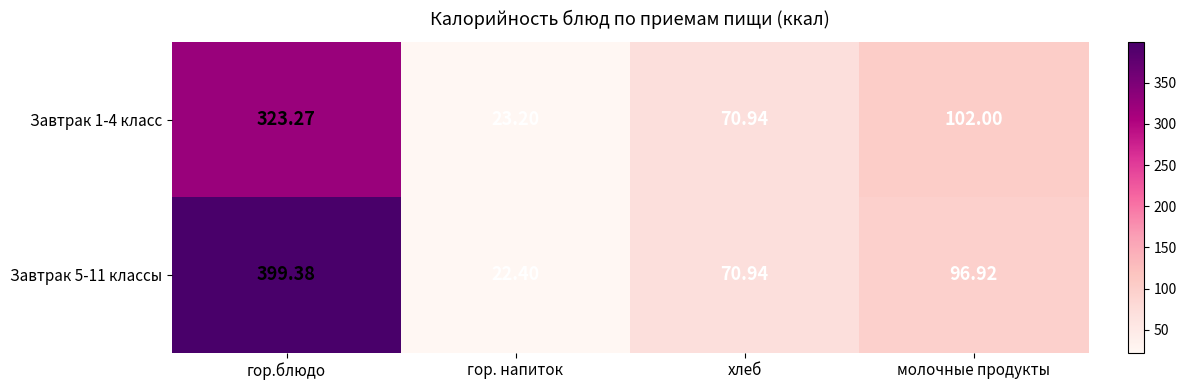

At which label does Завтрак 1-4 класс first exceed 102?

гор.блюдо